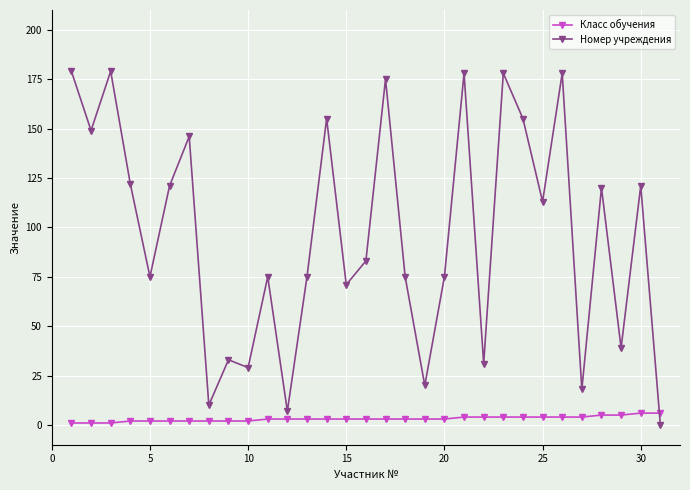

Which series has the largest total across all categories?

Номер учреждения